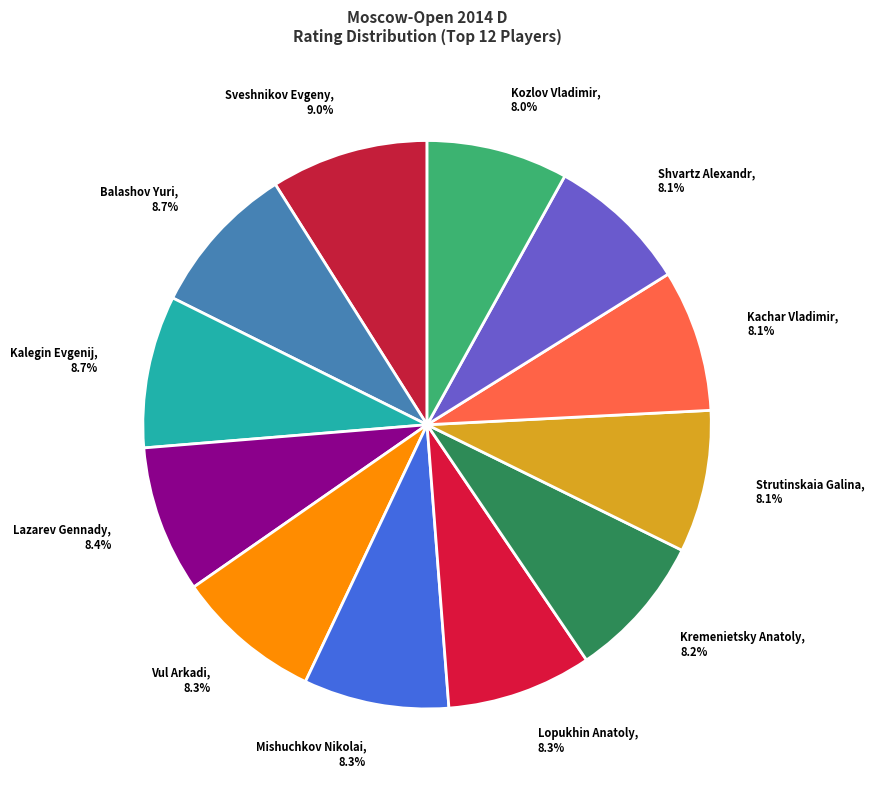

Approximately how many times larger is the value at Sveshnikov Evgeny compared to Vul Arkadi?

1.1